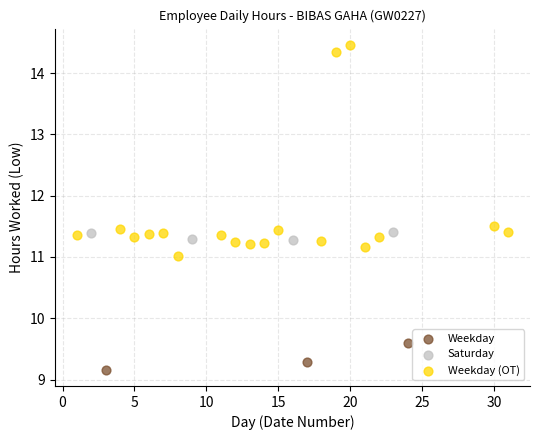

Which series reaches the maximum Y coordinate?

Weekday (OT)